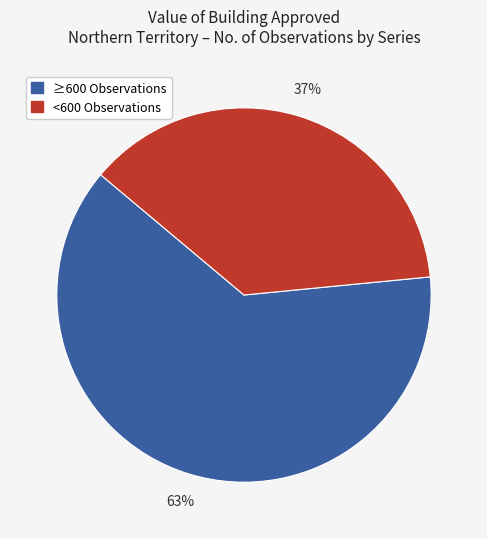

To the nearest percent, what is the average slice percentage?

50%